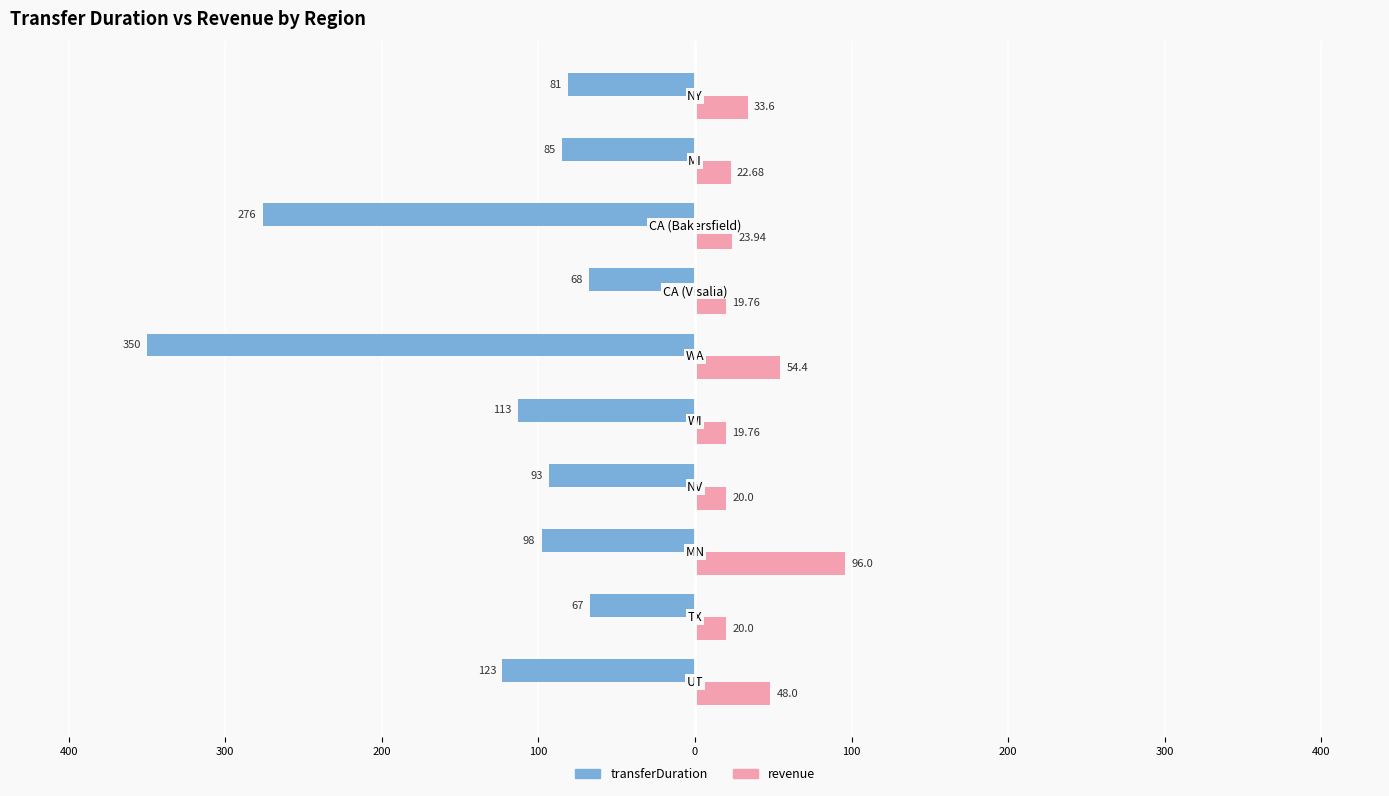

What are all the series names shown in the legend?

transferDuration, revenue